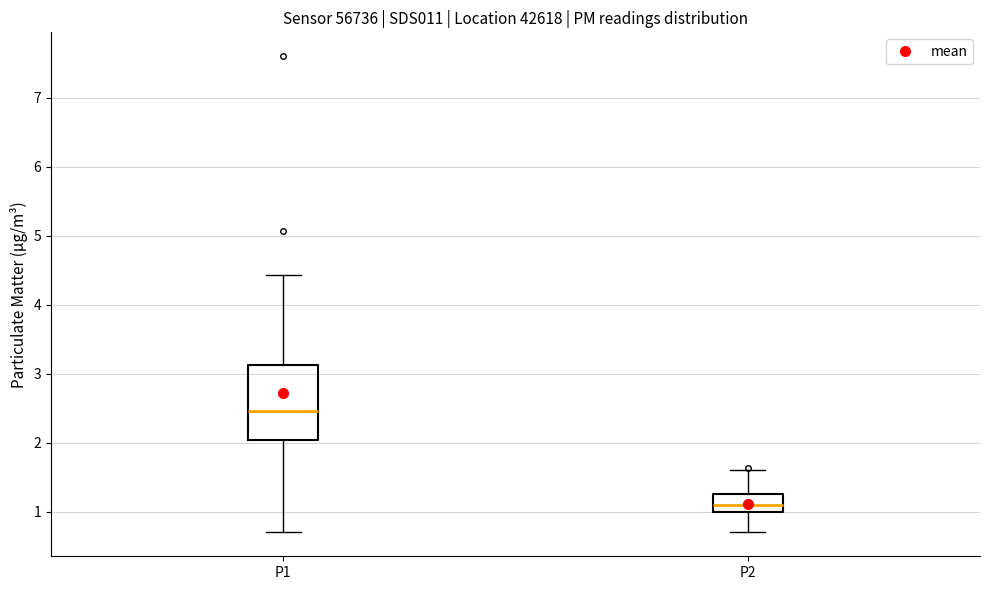

Reading left to right, transcribe this box plot: for each box, give where its median line is, the range the box spans, and where its two whiskers end, as read against the y-axis. The values are not printed on the chart, so give them approximately, as read against the axis.

P1: median 2.5, box 2.0 to 3.1, whiskers 0.7 to 4.4
P2: median 1.1, box 1.0 to 1.3, whiskers 0.7 to 1.6